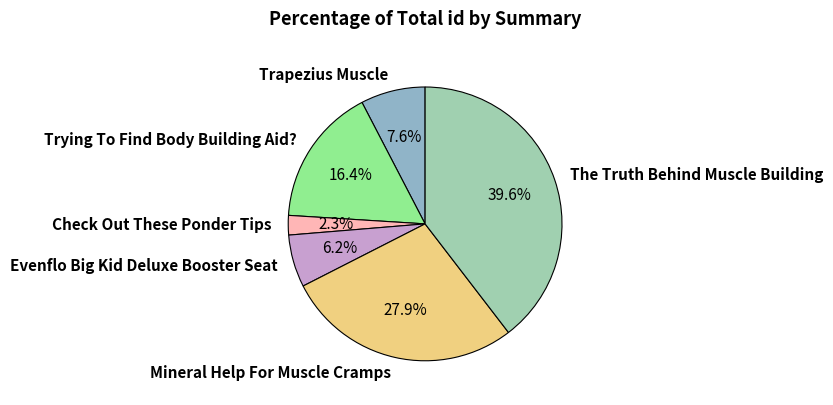

True or false: Trying To Find Body Building Aid? accounts for 26% of the total.

False